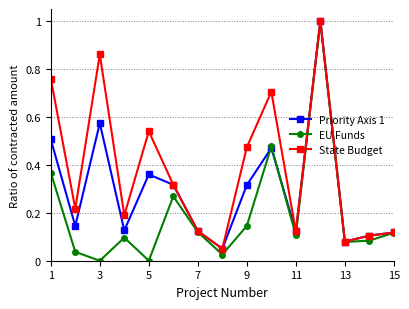

Is this an area chart (filled region under the line)?

No